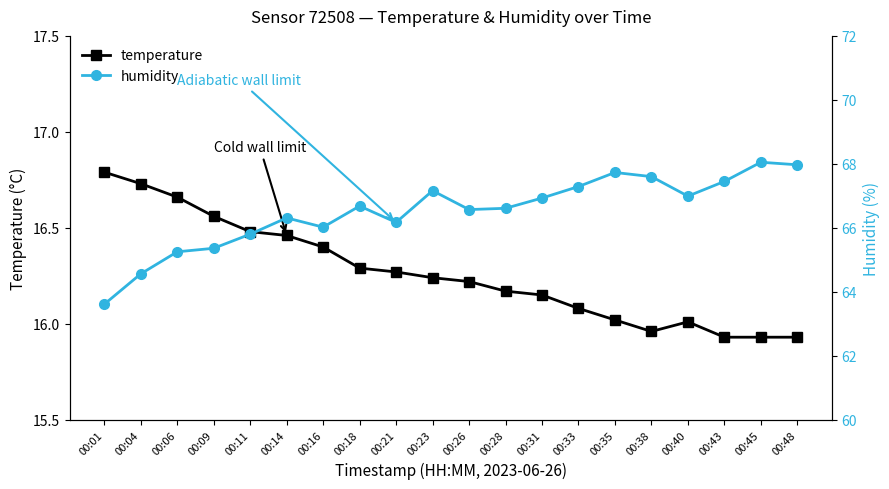

True or false: temperature has a value of 16.3 at 00:18.

True